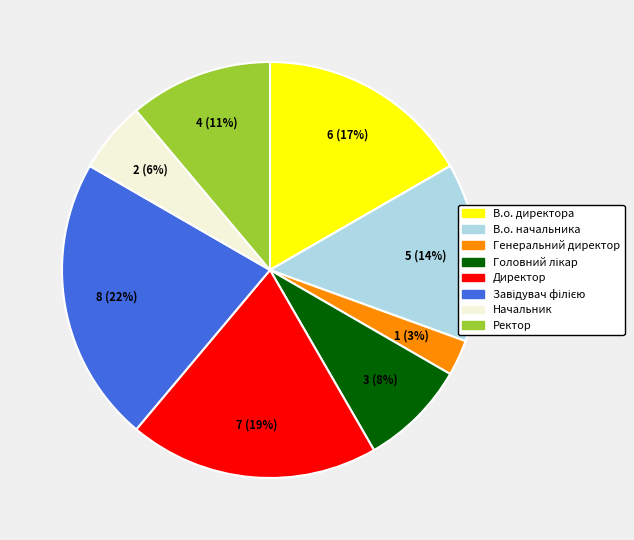

Count the number of slices in the pie.

8